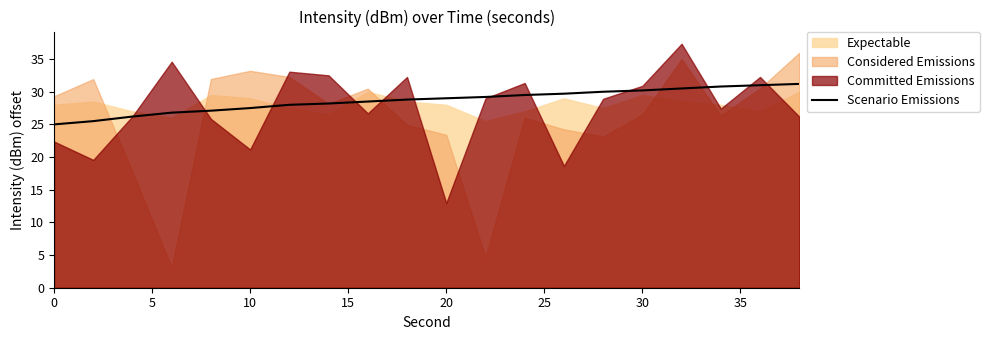

What is the minimum value for Scenario Emissions?

25.0